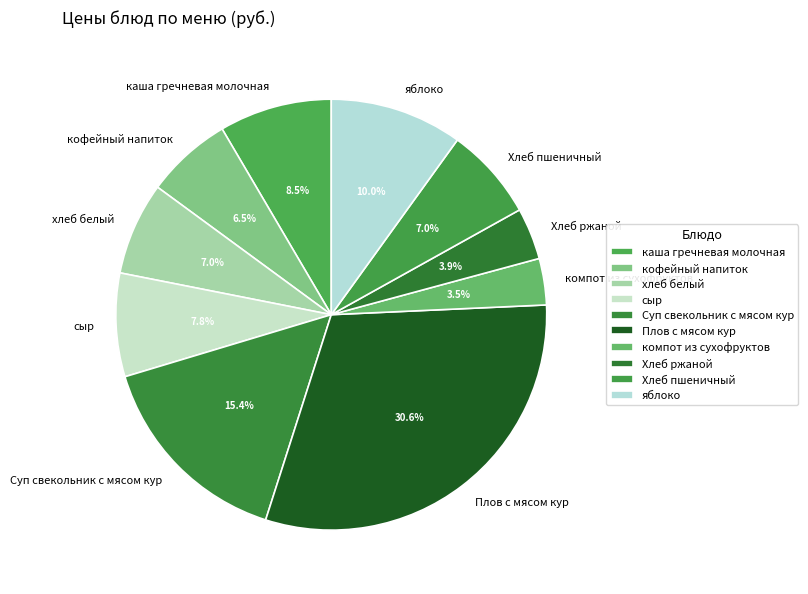

Does Суп свекольник с мясом кур represent more than half of the total?

No